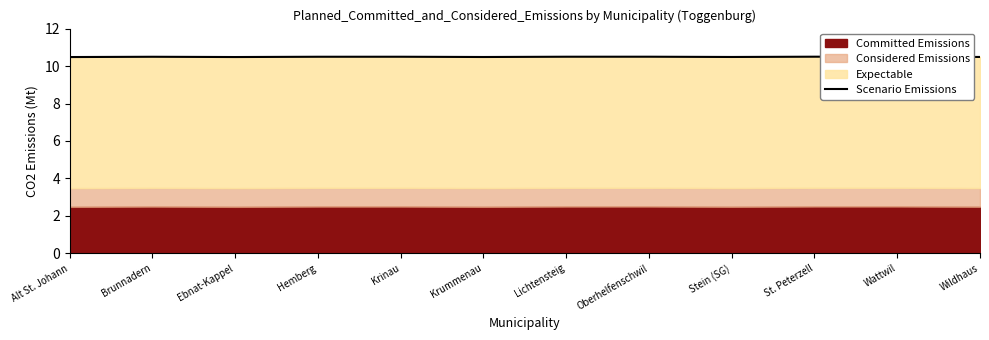

The chart shows a value of 16.0 at Krinau. True or false?

False